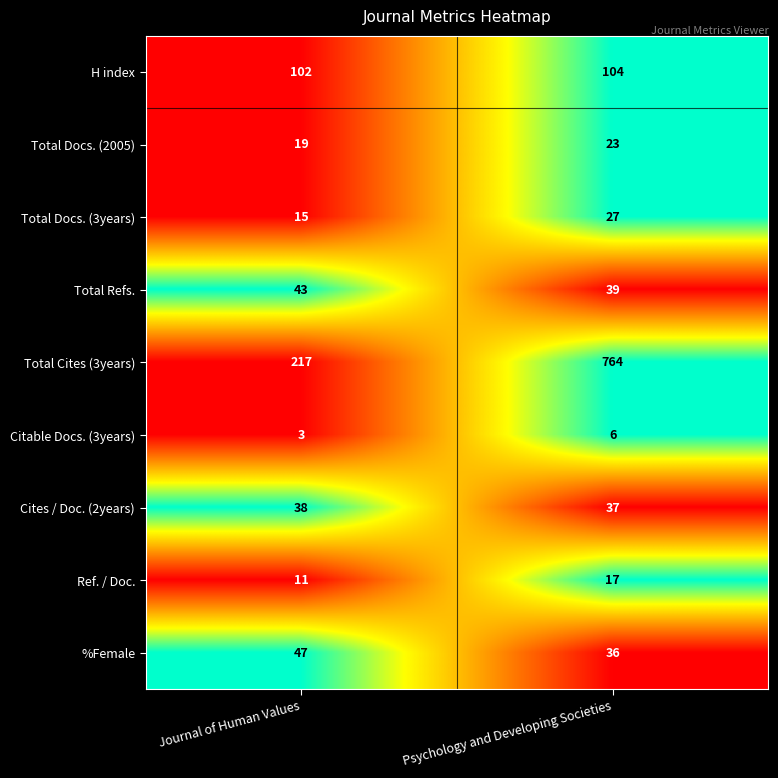

What is the sum of all Total Docs. (3years) values?

42